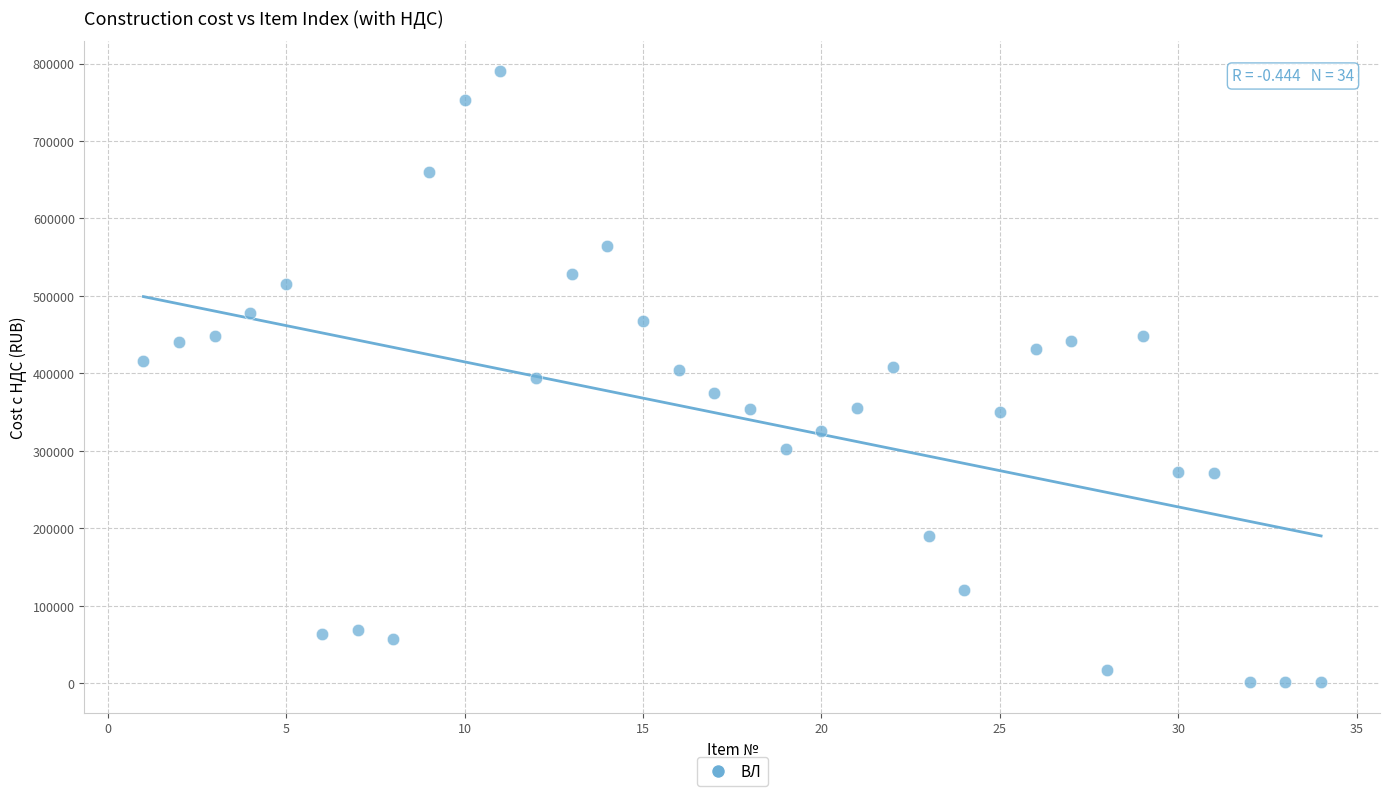

What is the range of Y values (max minus min)?

788870.3